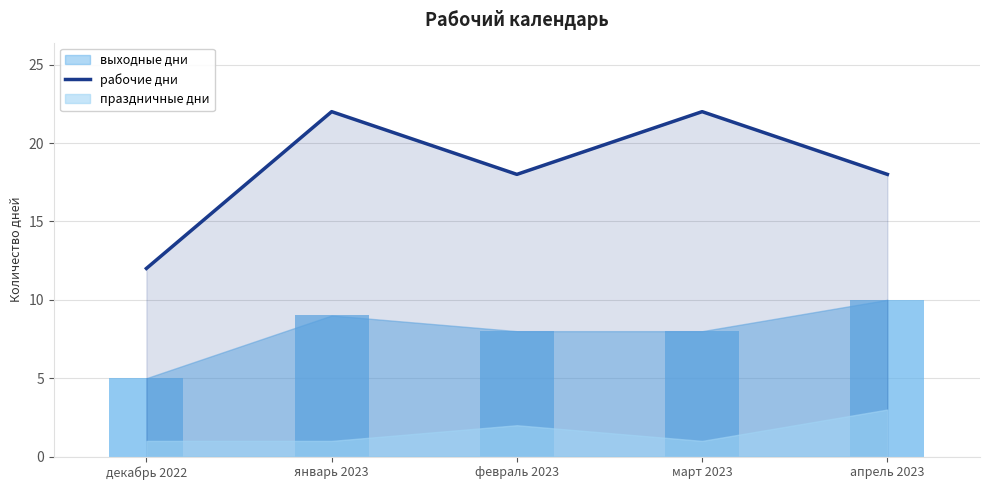

Does the chart contain any negative values?

No